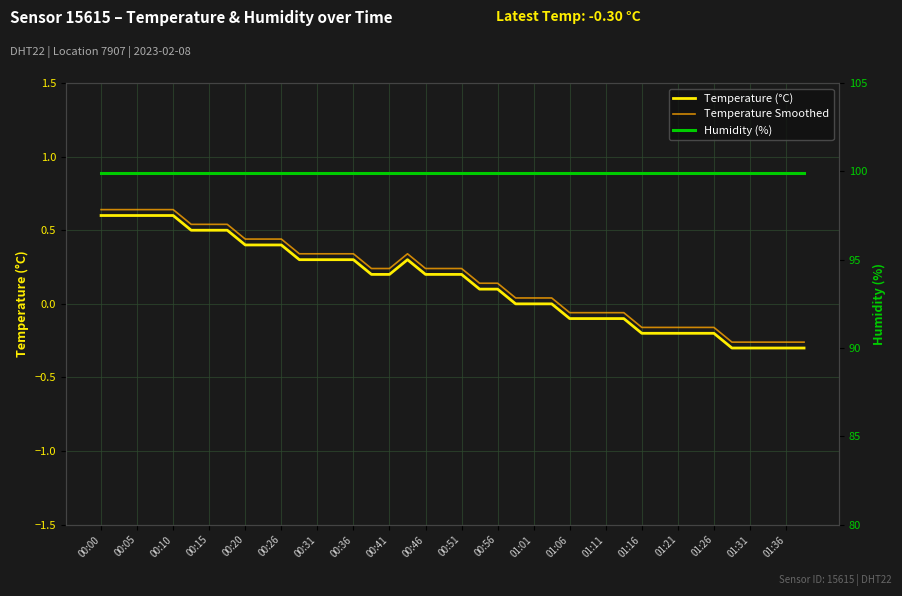

How many lines are shown in the chart?

3